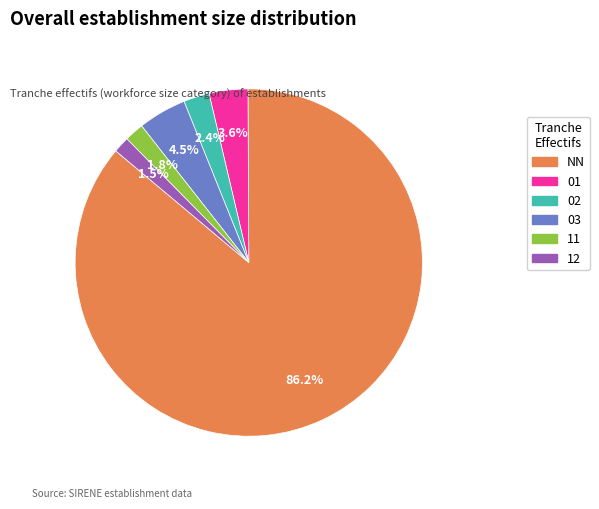

Which category has the biggest portion of the pie?

NN